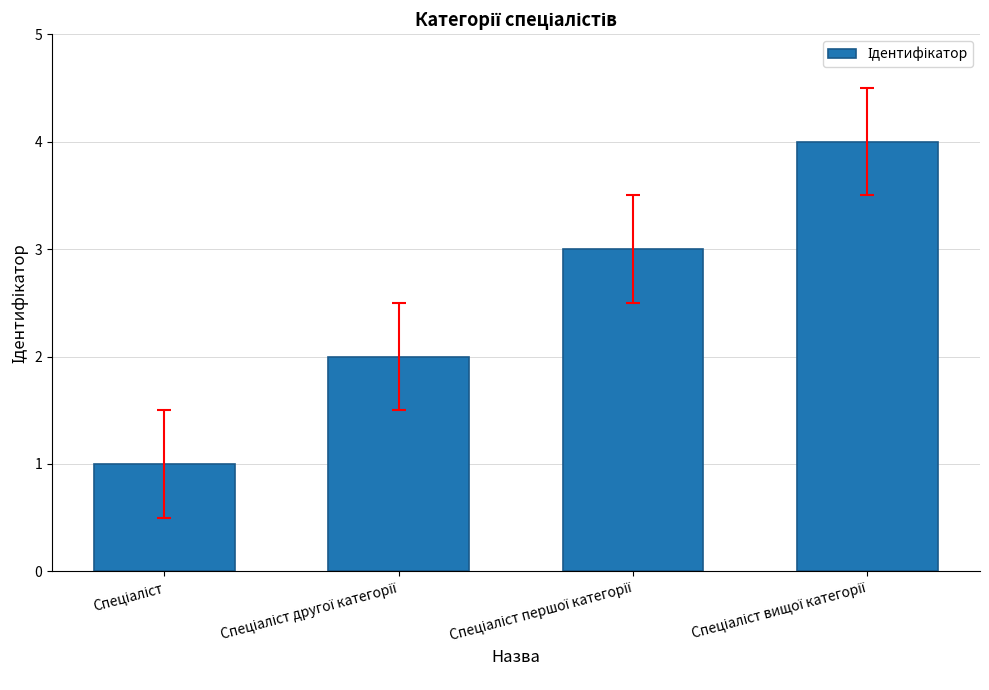

What is the sum of all values?

10